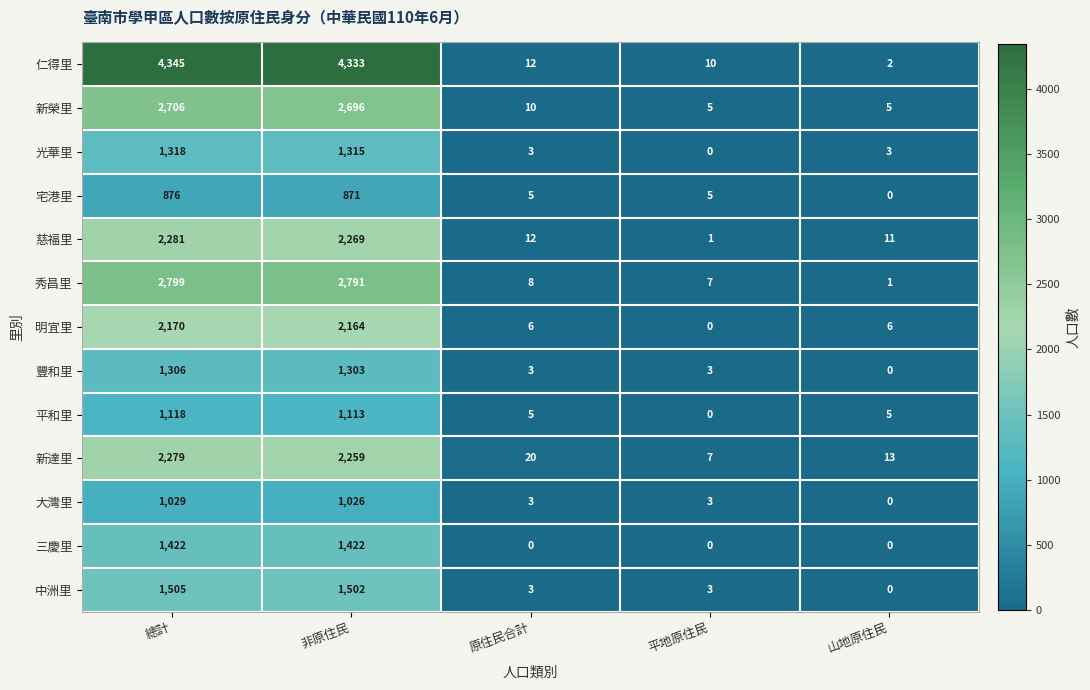

Which label corresponds to the largest value in the chart?

總計